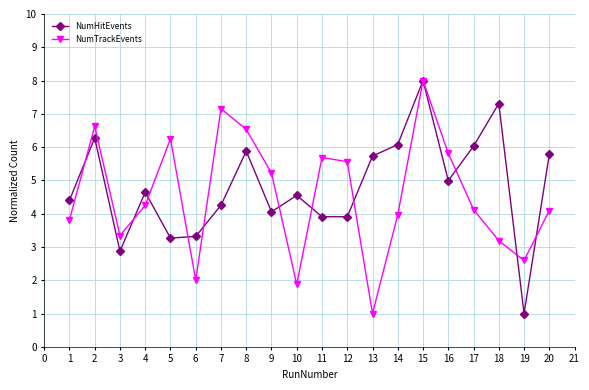

Count the number of data series in this chart.

2